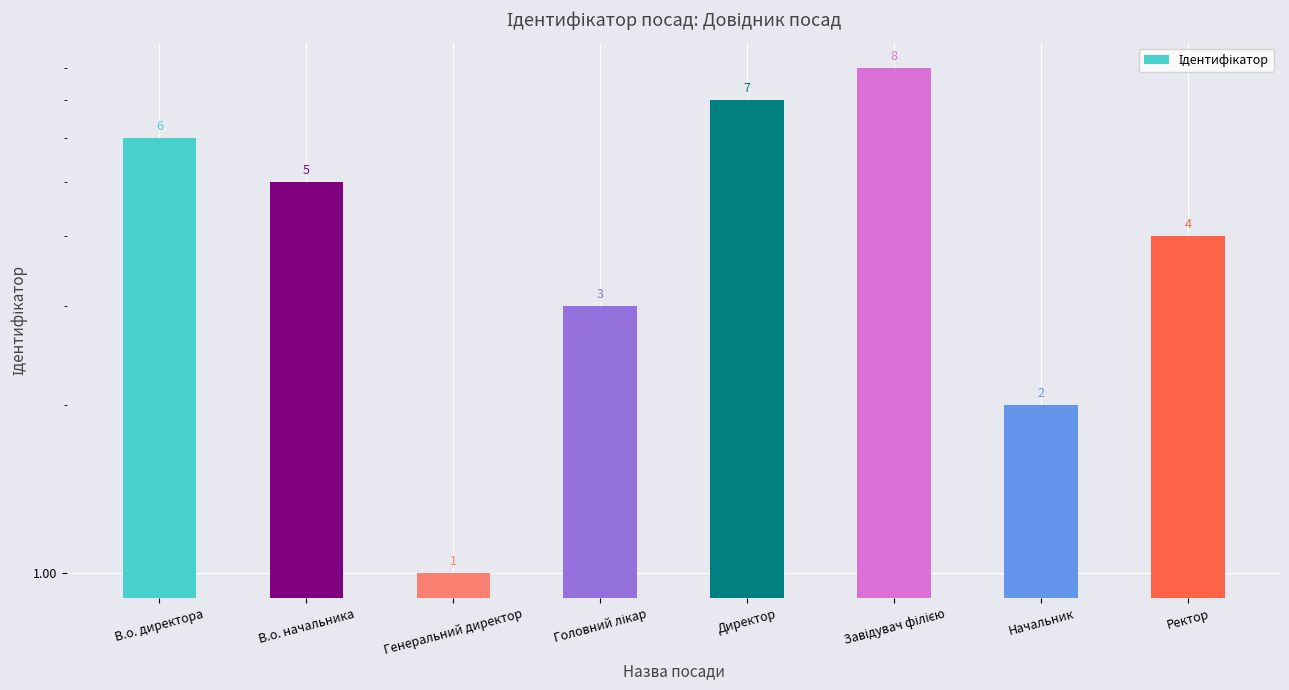

Approximately how many times larger is the value at Завідувач філією compared to Ректор?

2.0